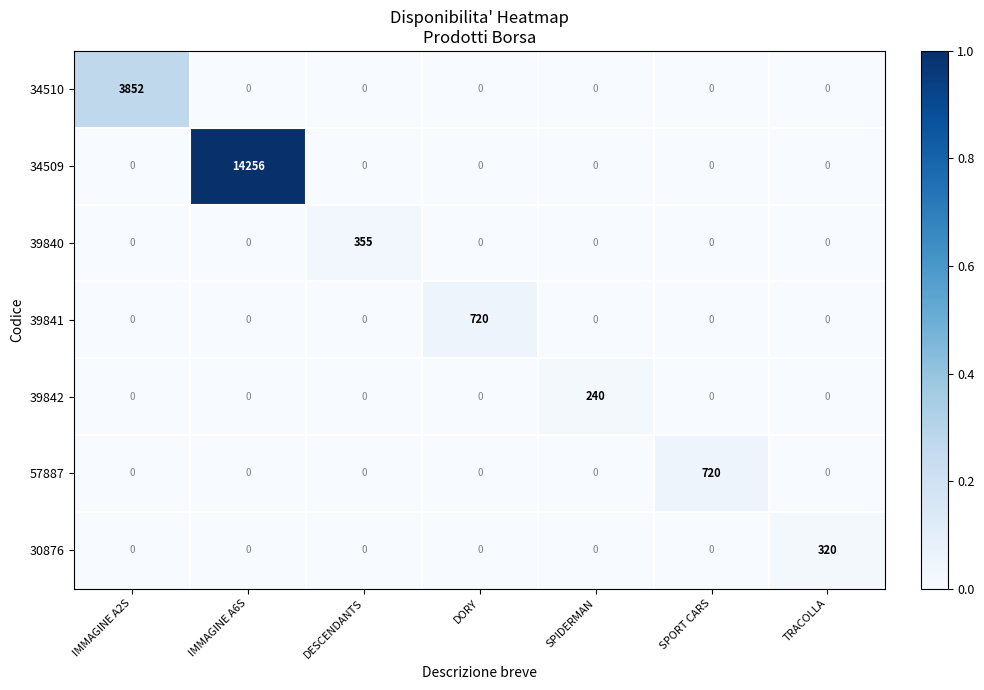

Which category has the highest value in the 34510 series?

IMMAGINE A2S